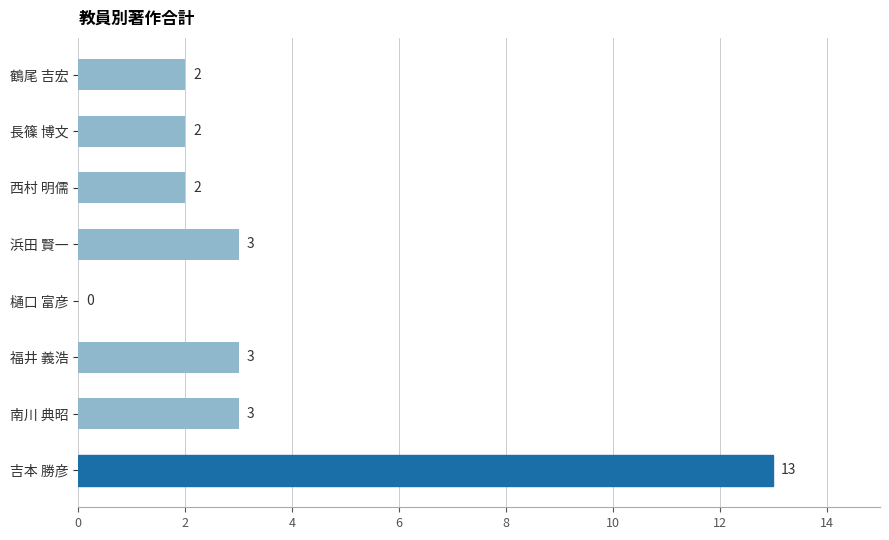

What is the greatest value displayed?

13